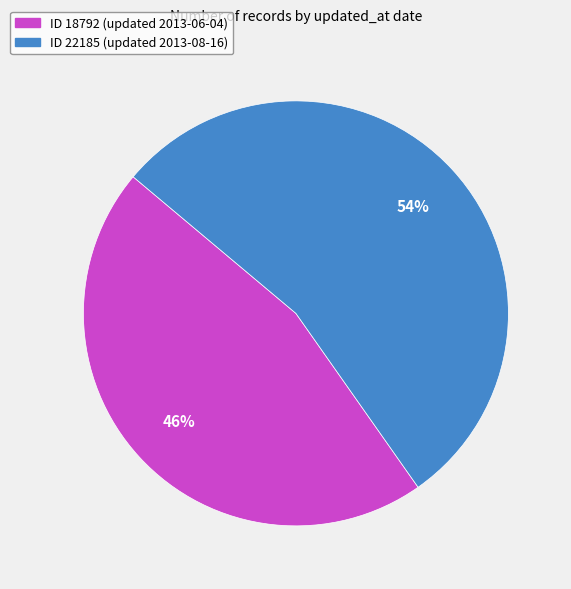

To the nearest percent, what is the difference between the largest and smallest slice percentages?

8%